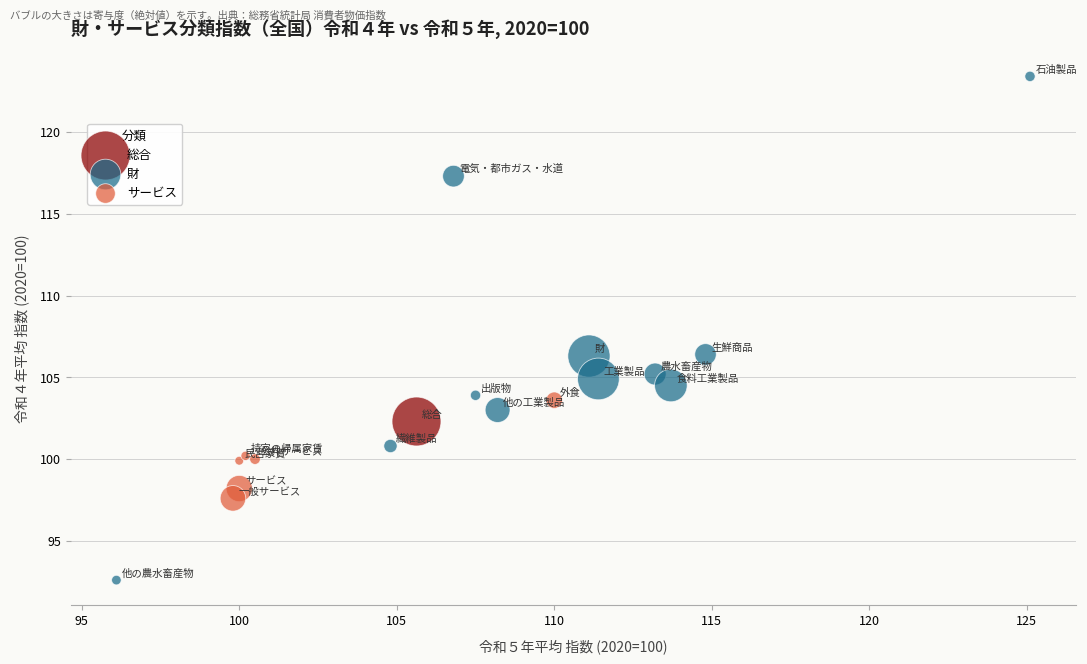

Which series contains the highest Y value?

財